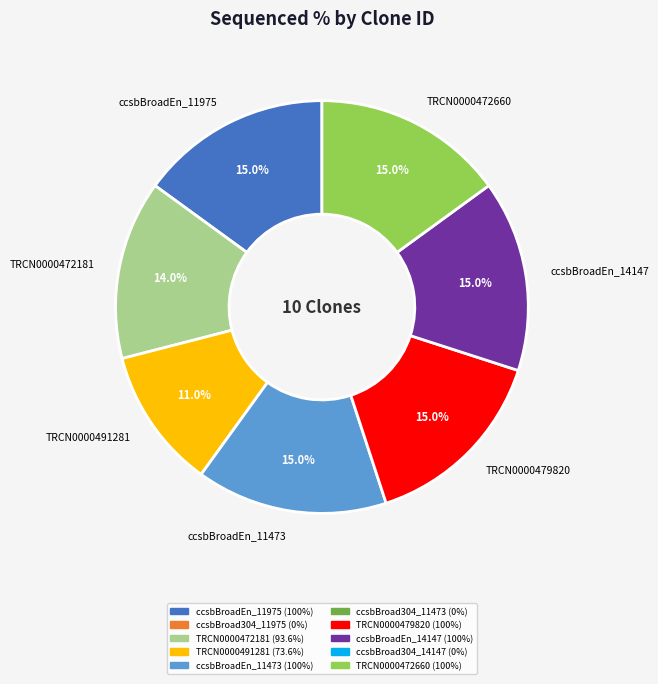

How many slices are in this pie chart?

7